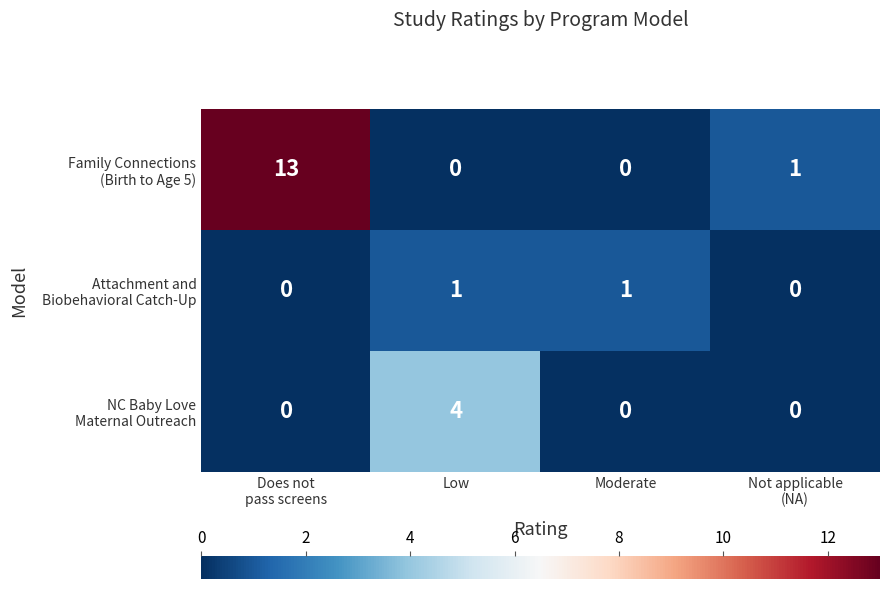

At which category is the sum across all series the highest?

Does not
pass screens